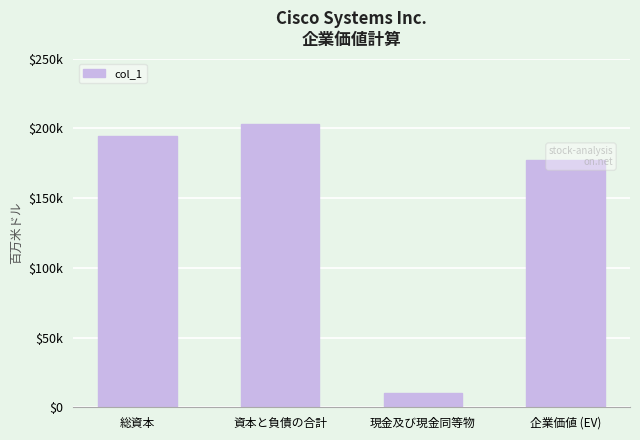

At which category does the chart reach its peak across all series?

資本と負債の合計